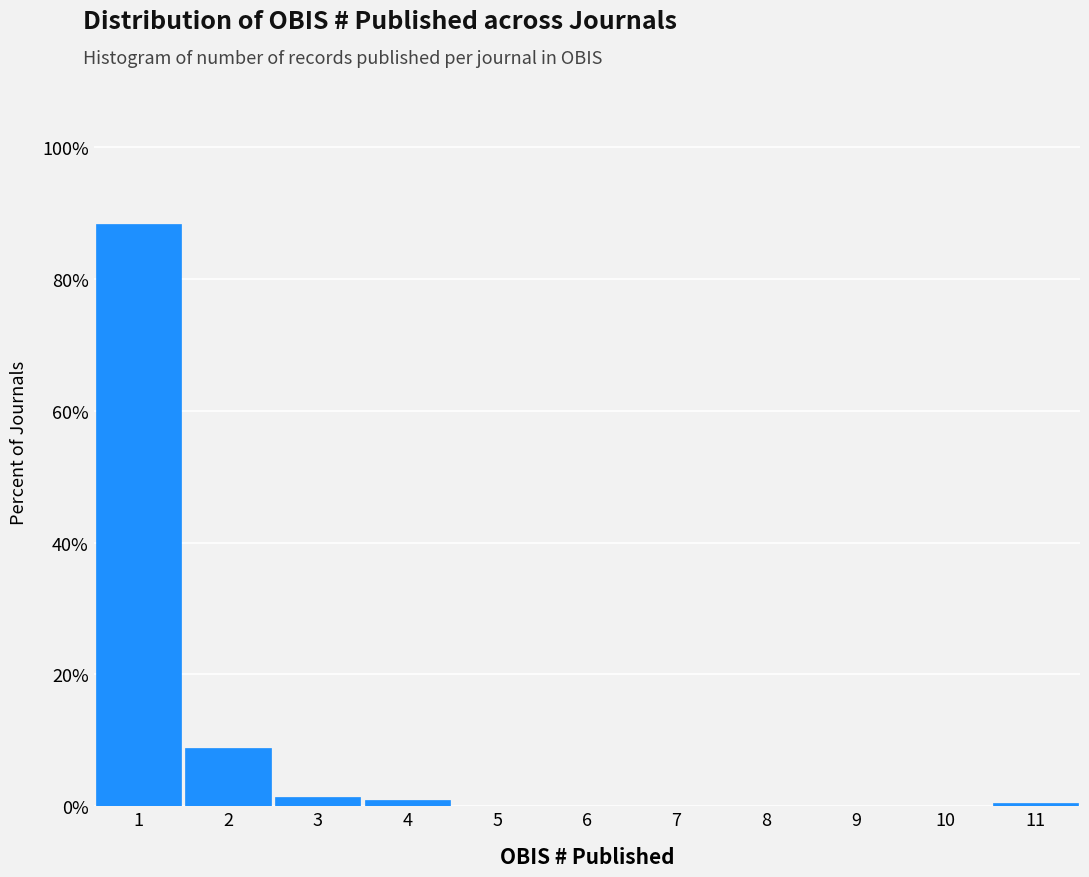

Reading left to right, transcribe this chart: for each bar, give the range it covers on the x-axis and its height. The values are not printed on the chart, so give them approximately, as read against the axis.

0.5 to 1.5: 88
1.5 to 2.5: 8
2.5 to 3.5: under 2
3.5 to 4.5: under 2
4.5 to 5.5: 0
5.5 to 6.5: 0
6.5 to 7.5: 0
7.5 to 8.5: 0
8.5 to 9.5: 0
9.5 to 10.5: 0
10.5 to 11.5: under 2